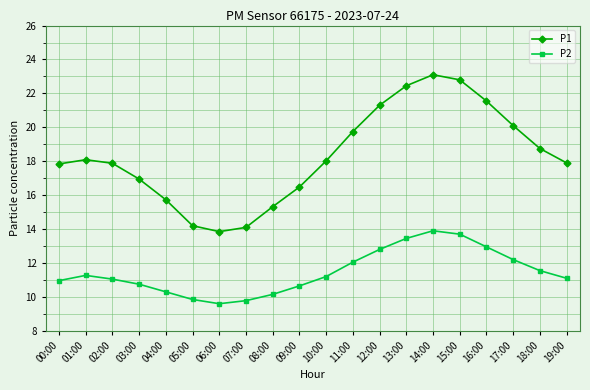

In P2, how many points are higher than both neighbors (excluding endpoints)?

2